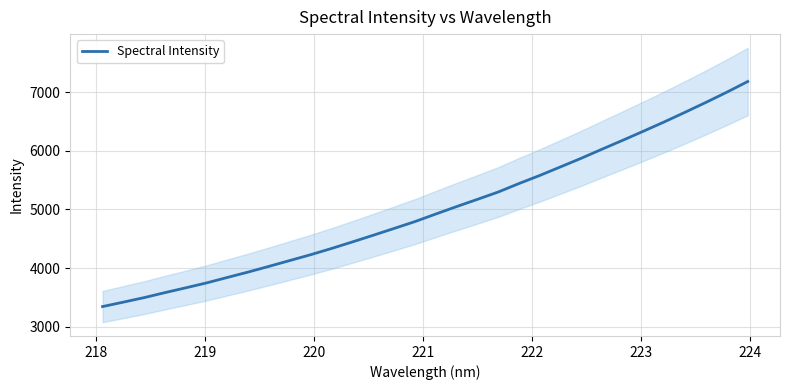

What is the highest value of the Spectral Intensity series?

7182.2